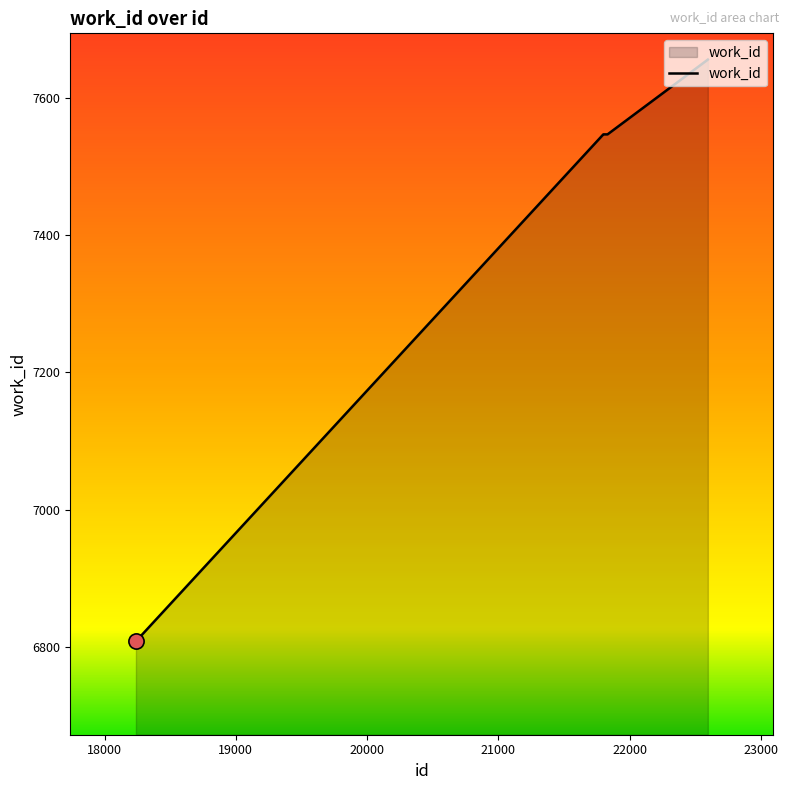

What is the difference between the maximum and minimum values?

848